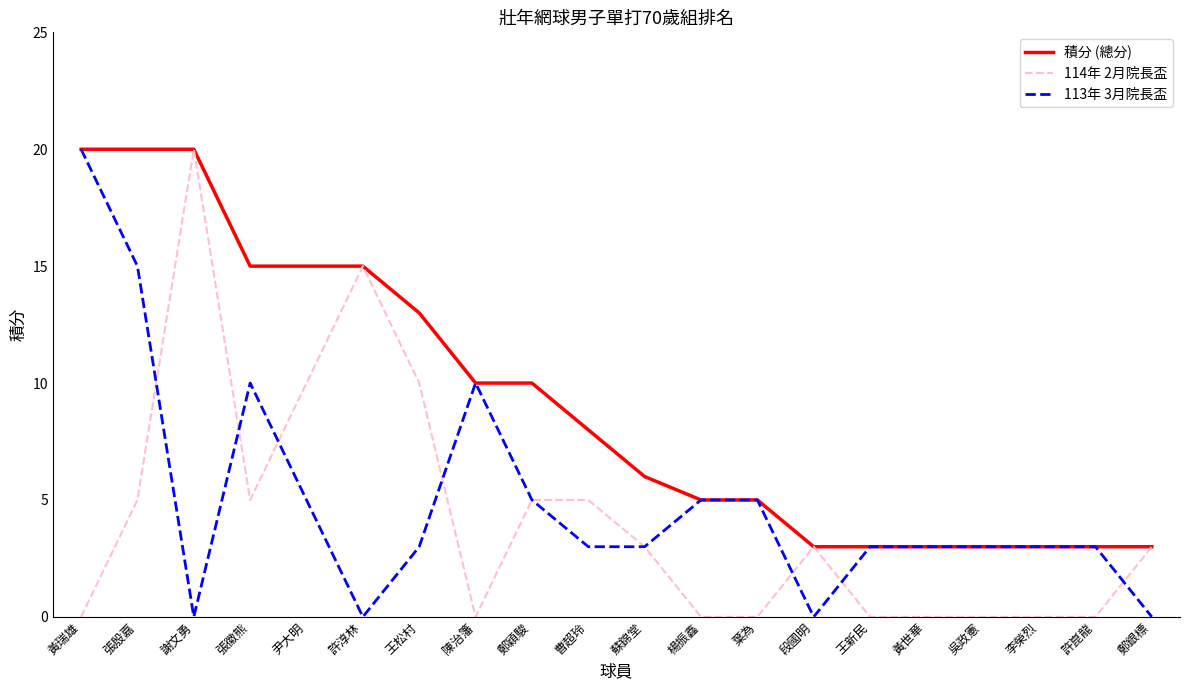

What position from the right is 鄭銀標?

1